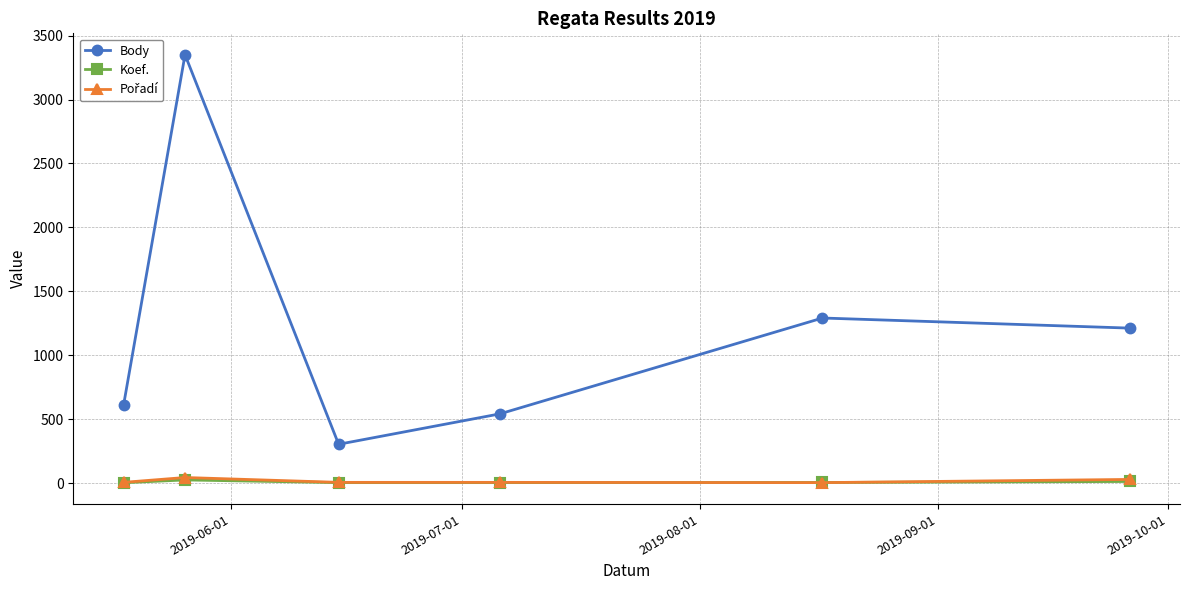

Which series has the largest total across all categories?

Body